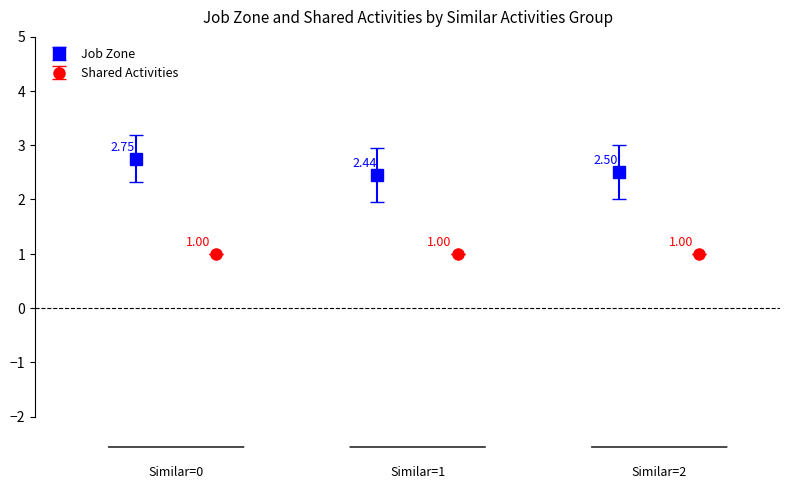

Which series has the largest range (max minus min)?

Job Zone